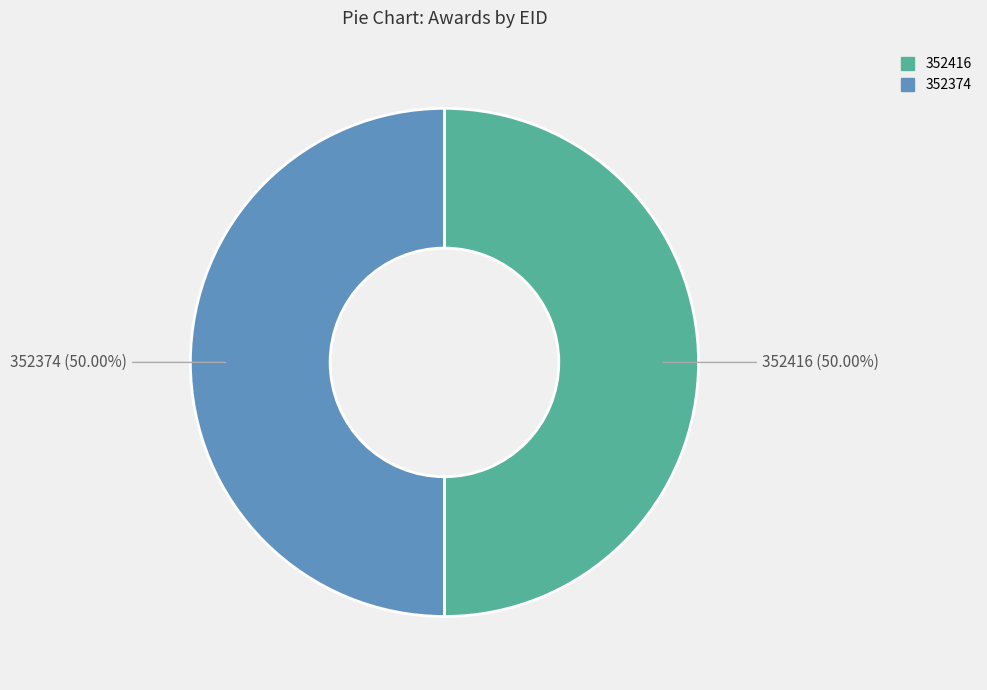

Do 352416 and 352374 together represent more than half of the pie?

Yes